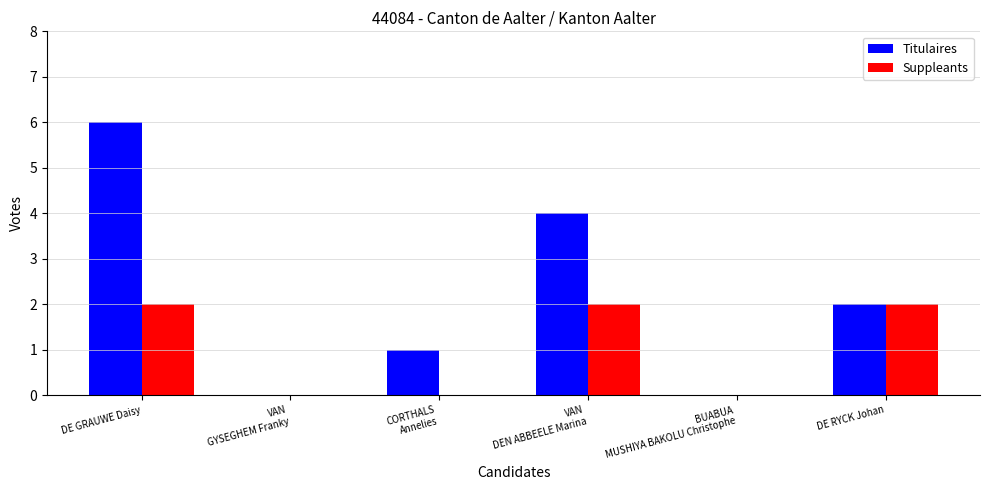

Reading right to left, what are all the values shown in this chart?

Titulaires: 2	0	4	1	0	6
Suppleants: 2	0	2	0	0	2